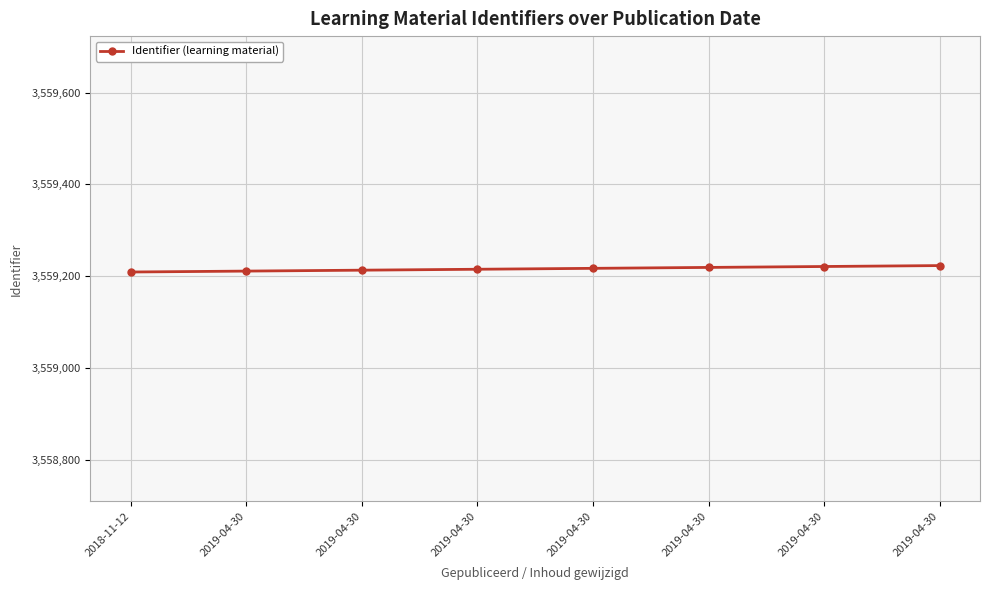

How many lines are shown in the chart?

1